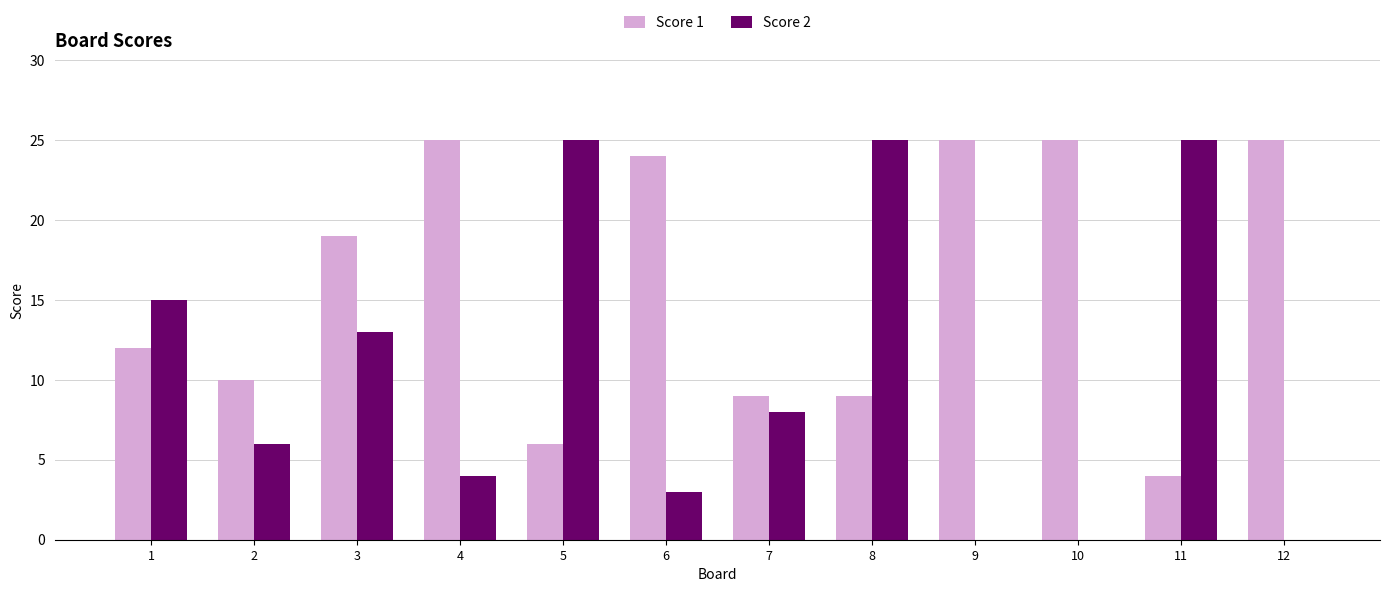

What is the maximum value for Score 1?

25